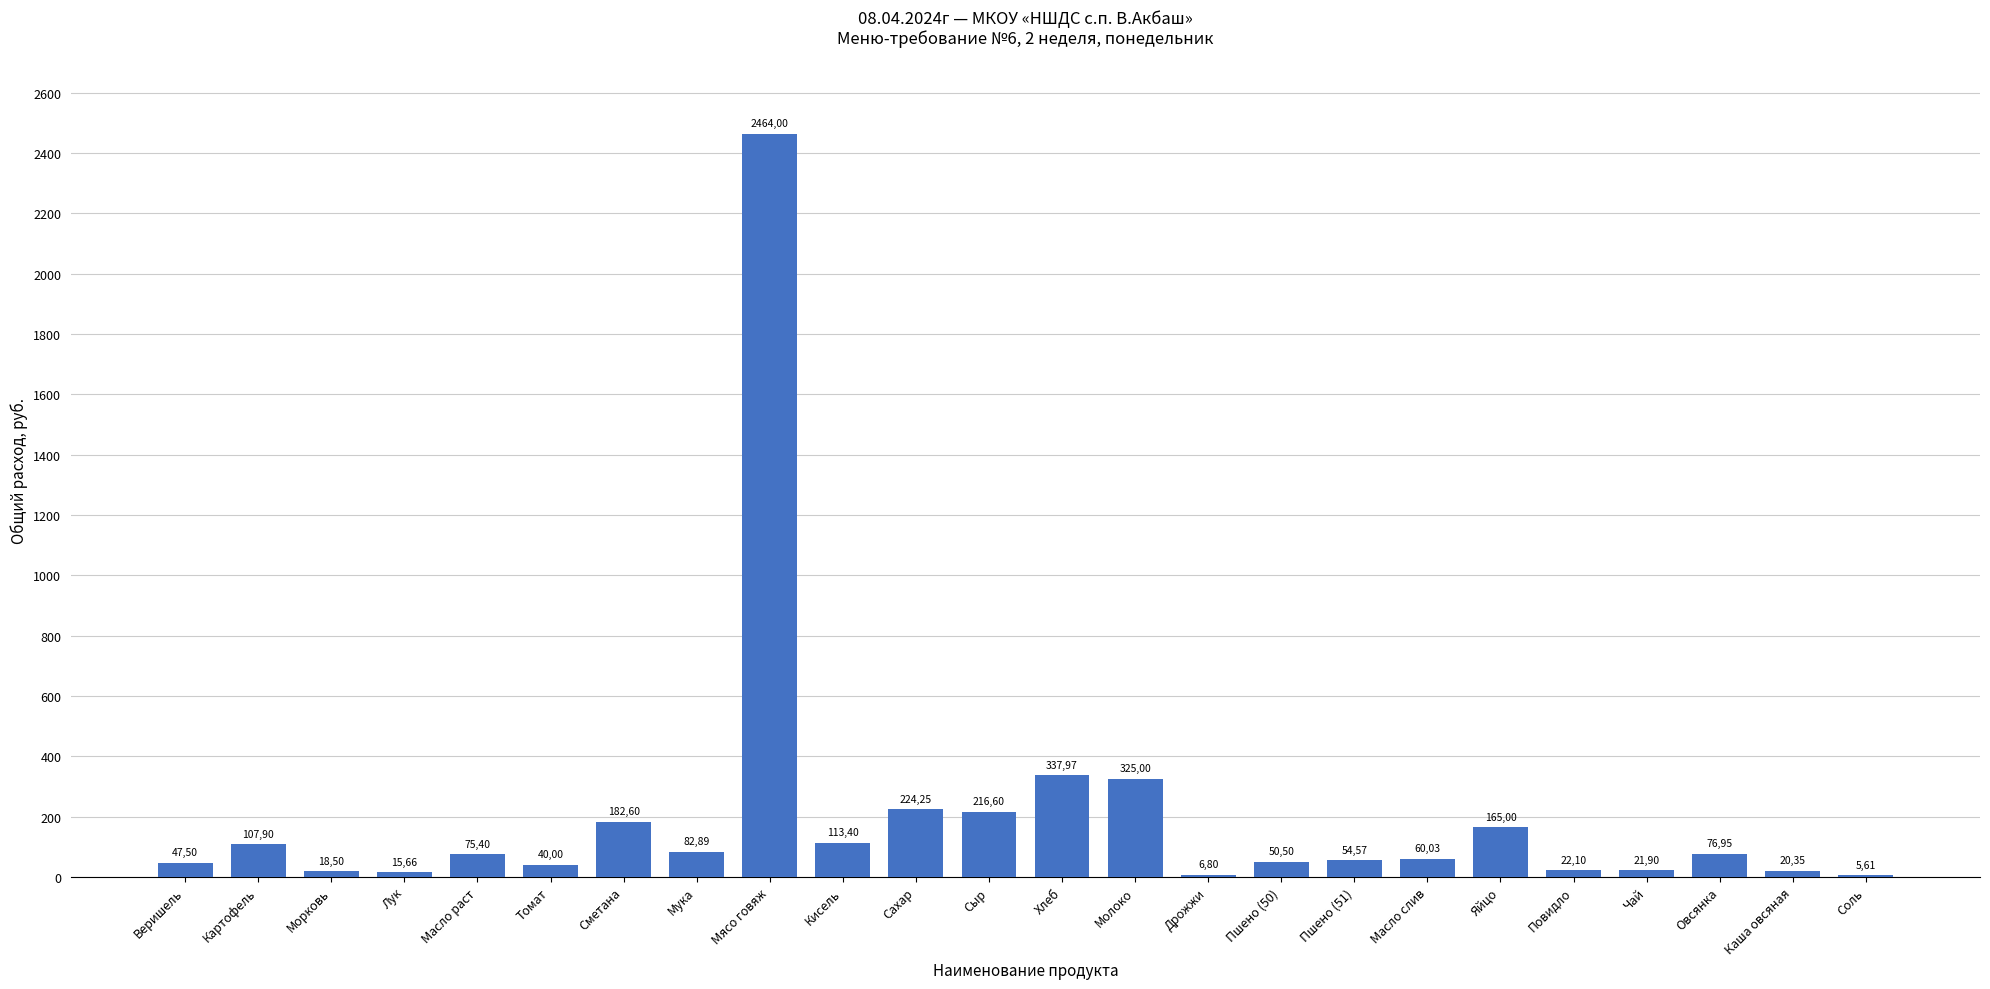

Are the bars horizontal?

No